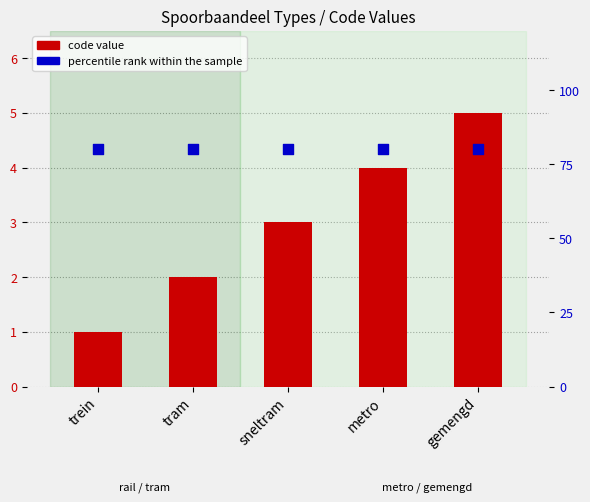

At which category is the sum across all series the highest?

gemengd